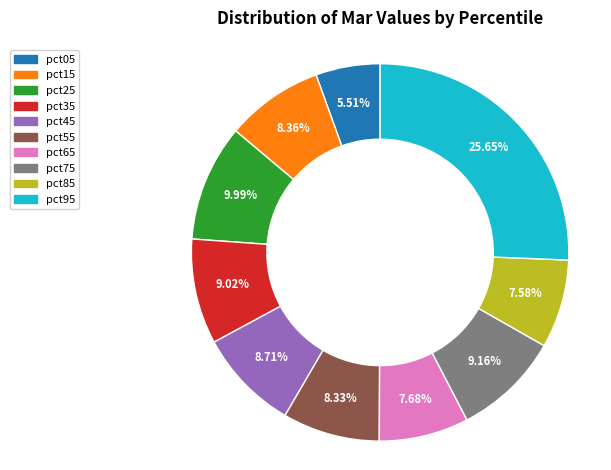

Does pct15 account for over 50% of the chart?

No